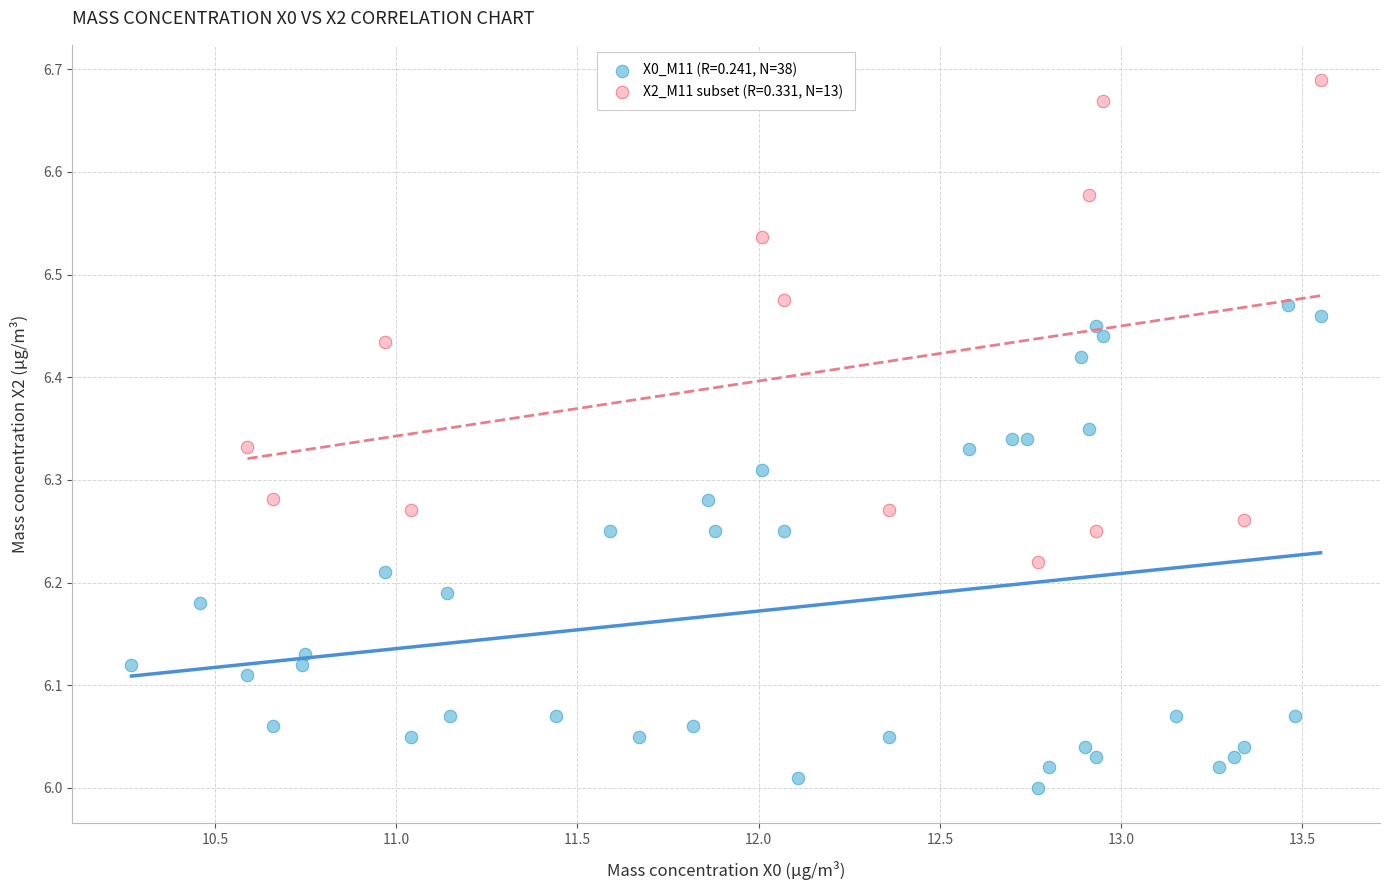

Which series reaches the minimum Y coordinate?

X0_M11 (R=0.241, N=38)